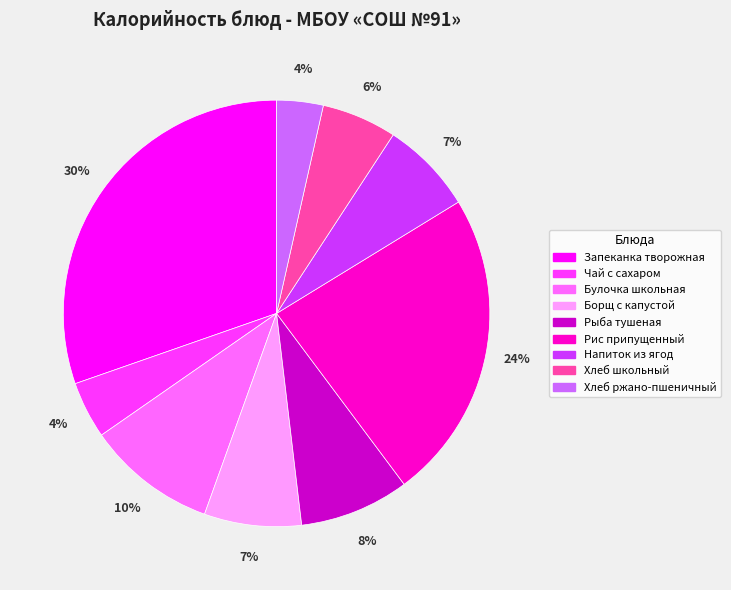

To the nearest percent, what percentage of the pie is Чай с сахаром?

4%